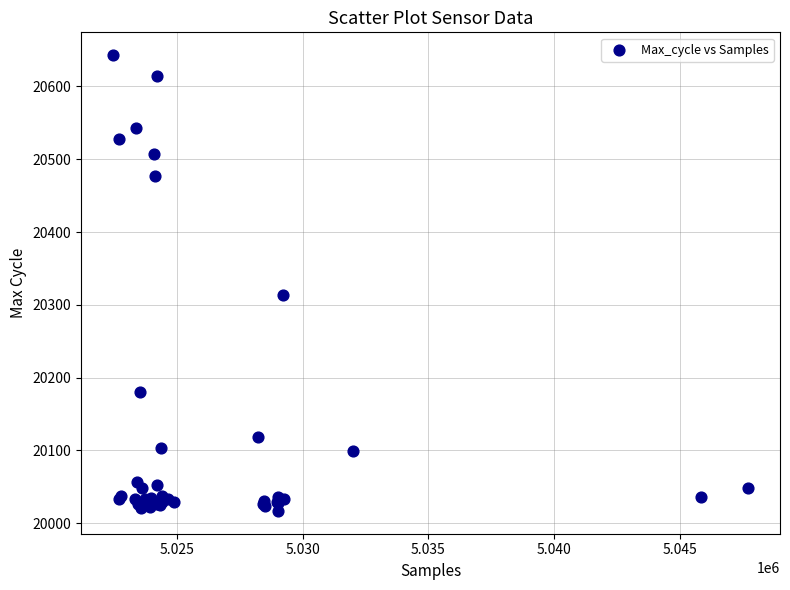

What Y value in the scatter plot is closest to 20330?

20314